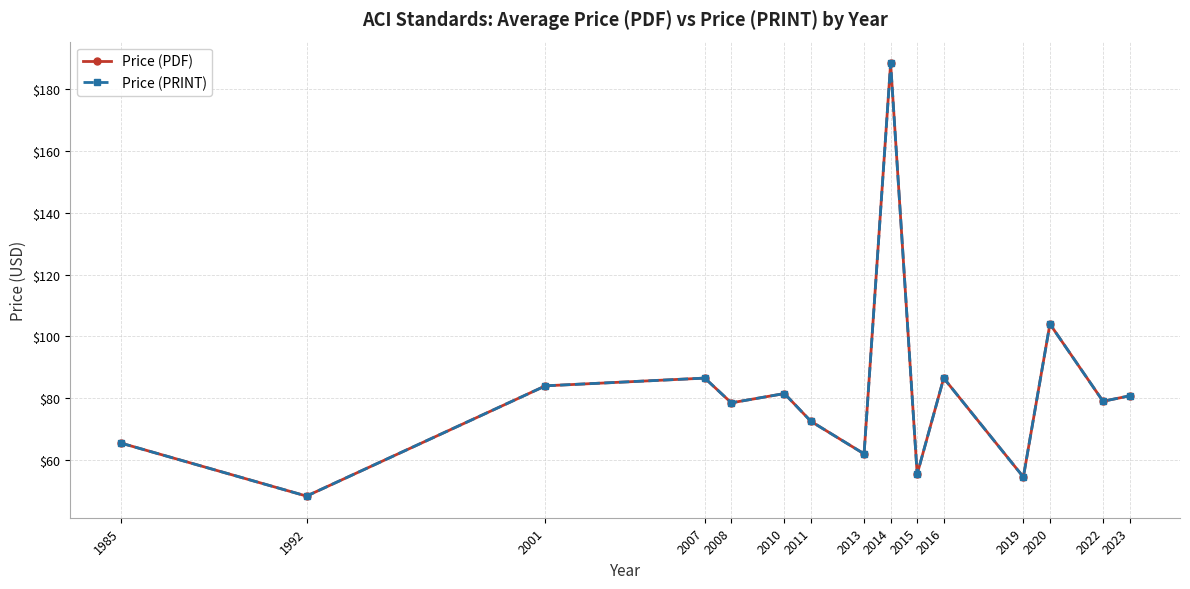

Is this an area chart (filled region under the line)?

No